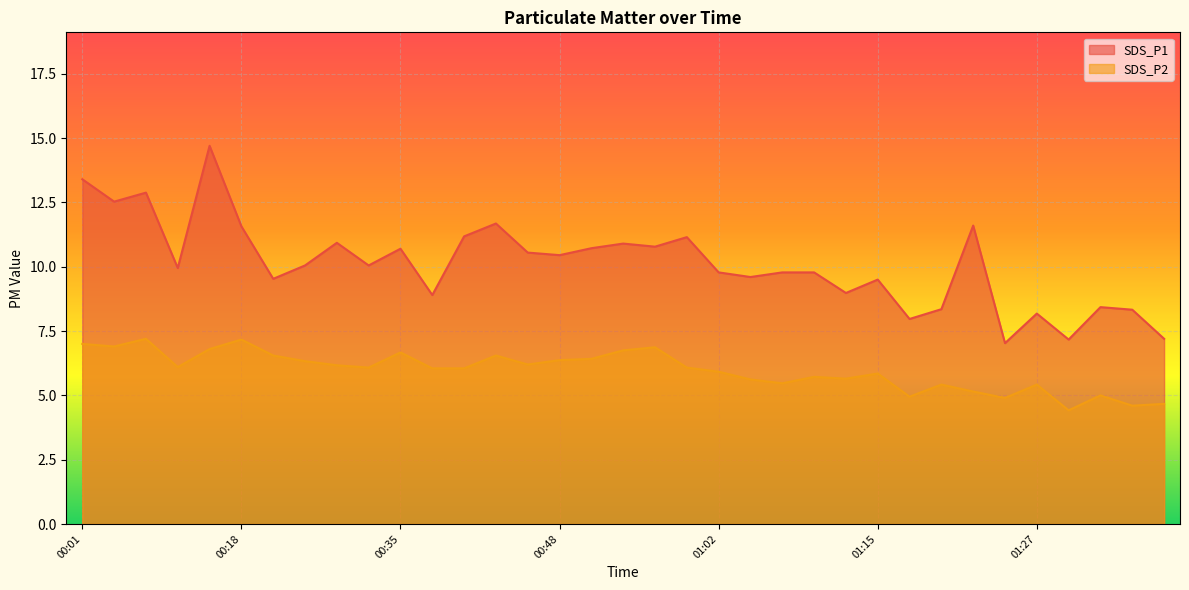

What is the sum of the SDS_P1 values at 00:21 and 01:34?

17.9